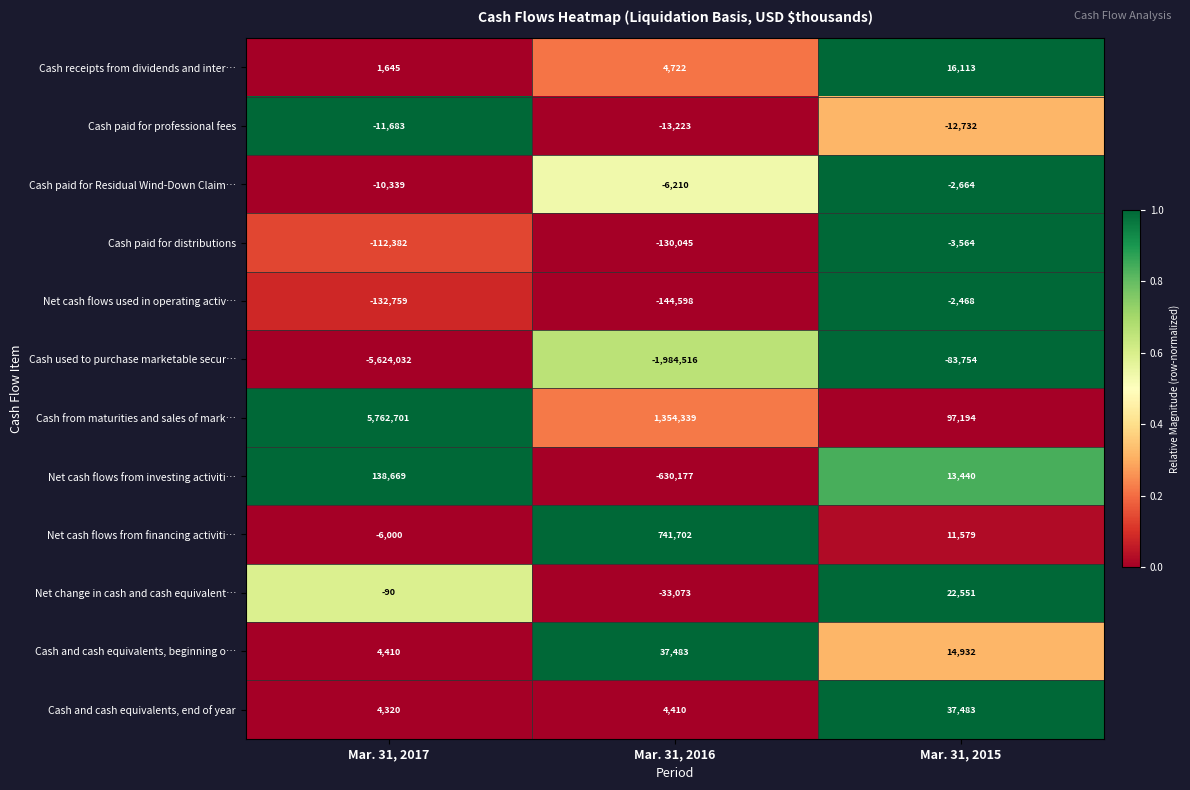

At how many categories does at least one series exceed 0?

3